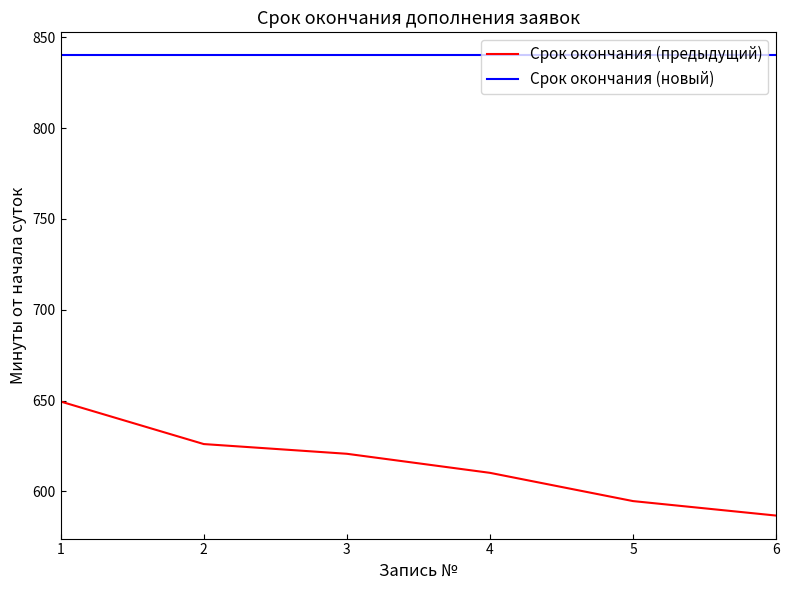

What is the difference between the highest and lowest values at 5?

245.3